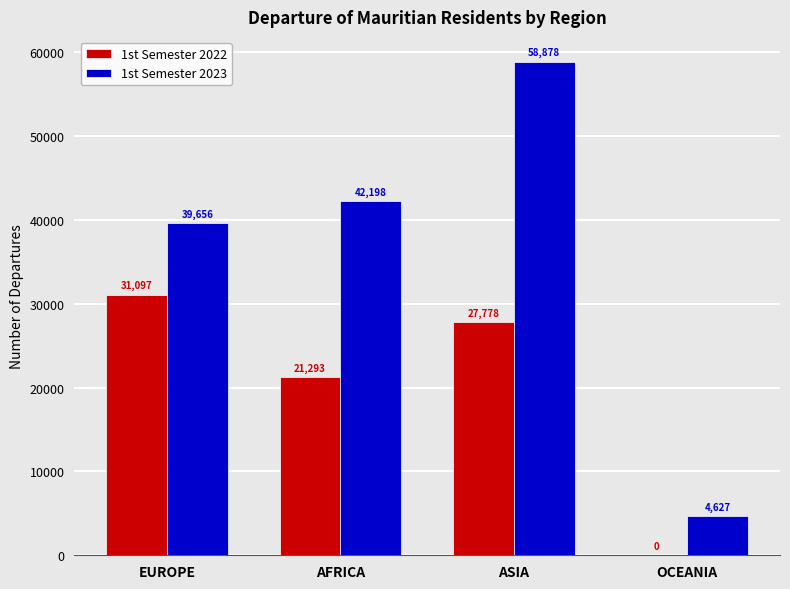

Which series has the largest total across all categories?

1st Semester 2023